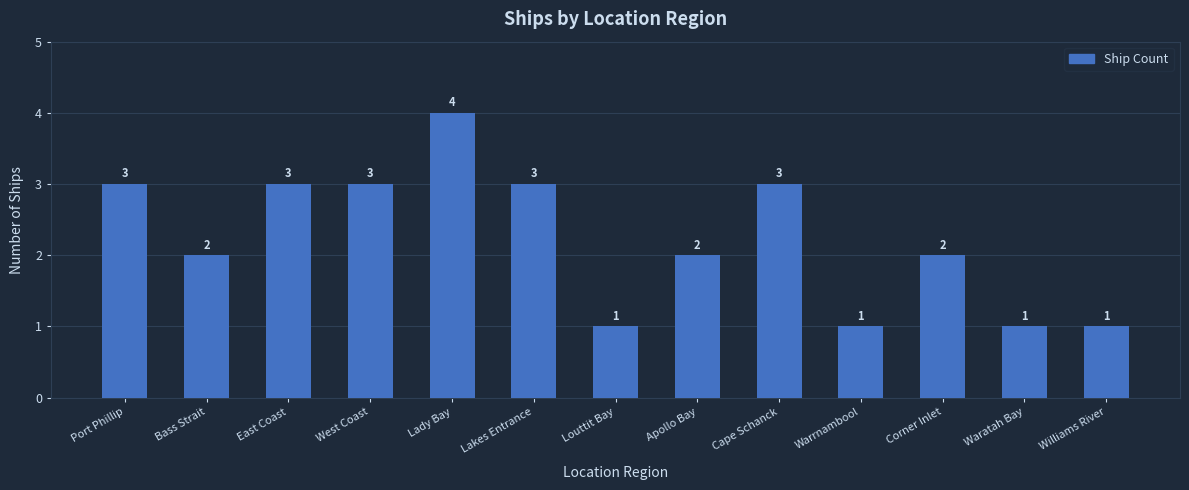

Reading left to right, what are all the values shown in this chart?

3	2	3	3	4	3	1	2	3	1	2	1	1